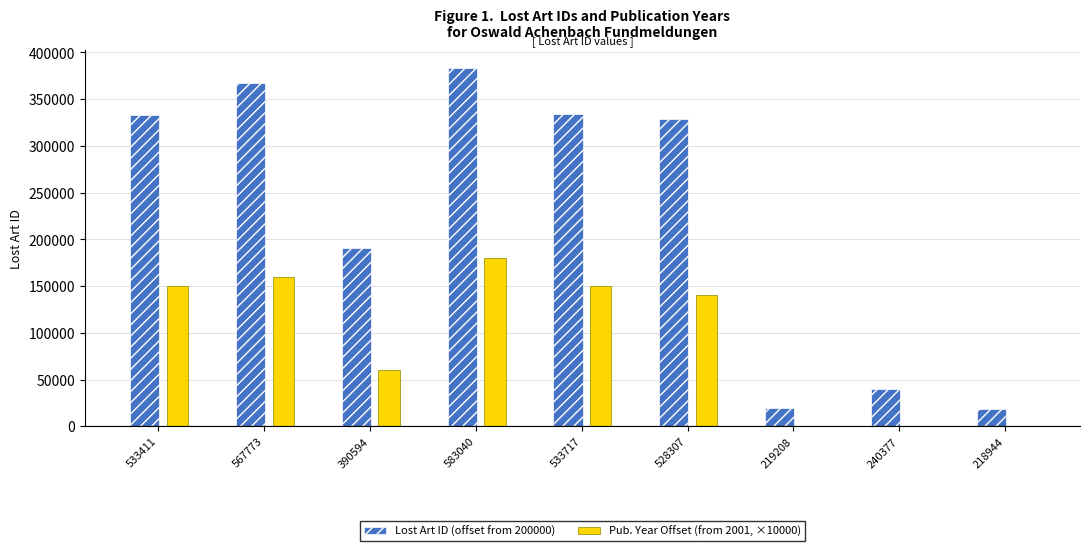

The value of Pub. Year Offset (from 2001, ×10000) at 533411 is 241759. True or false?

False